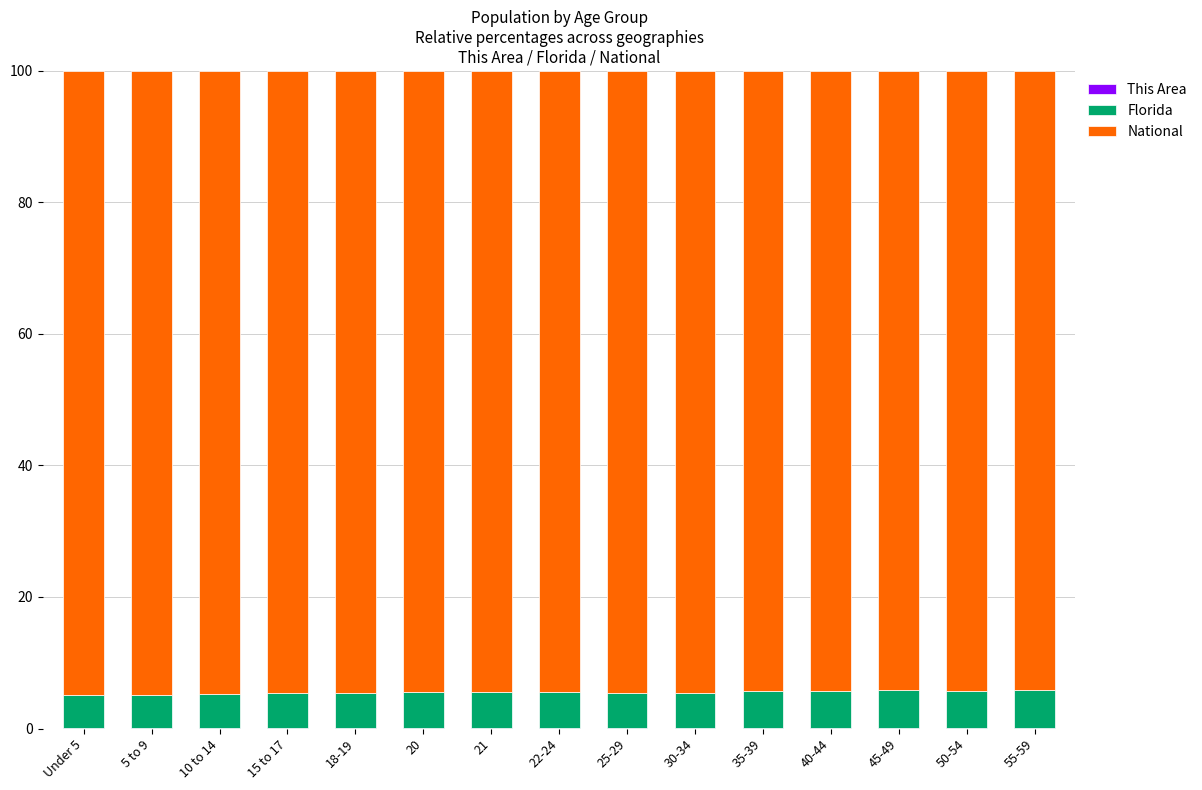

How many data points does each series have?

15